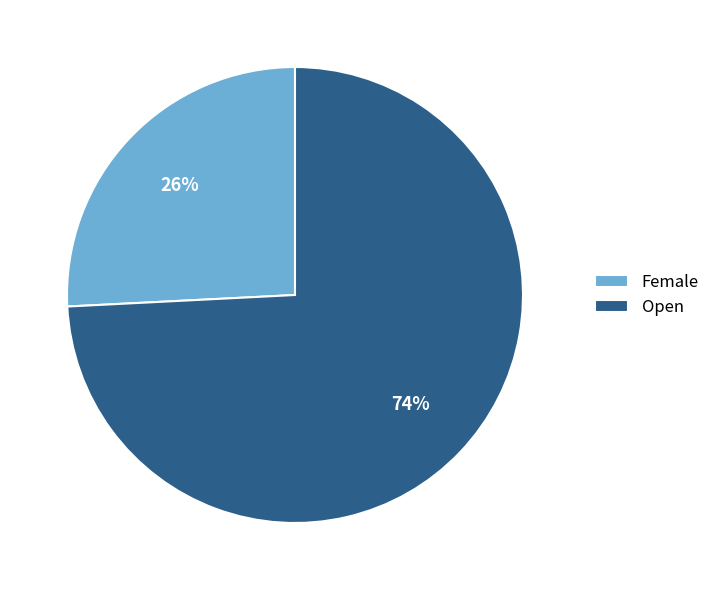

Rank the categories by value from lowest to highest.

Female, Open